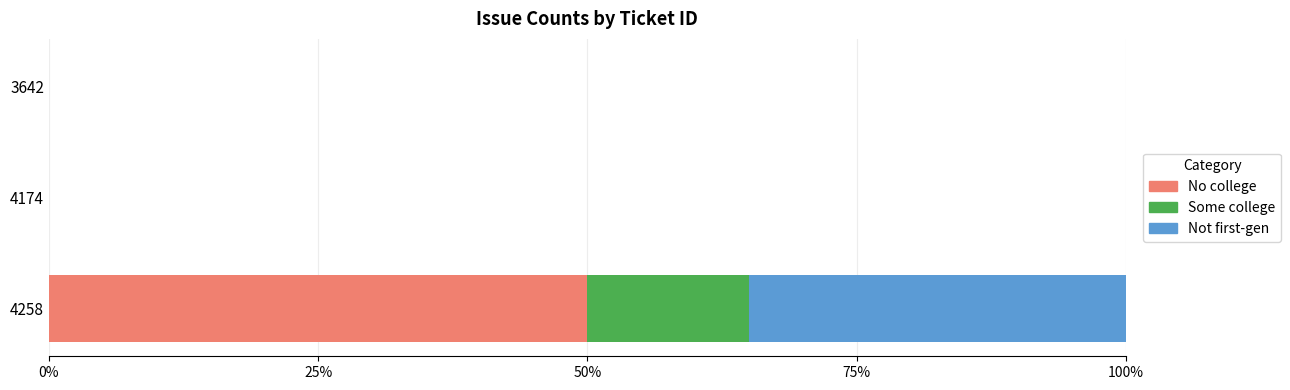

True or false: No college has a value of 50 at 4258.

True